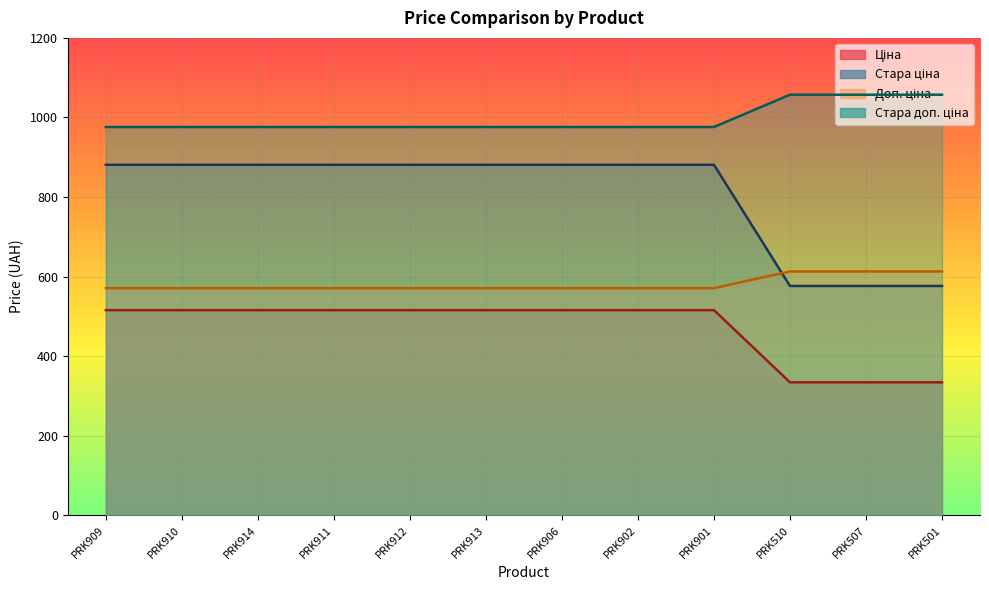

Is the value of Ціна at PRK906 greater than the value of Доп. ціна at PRK902?

Yes